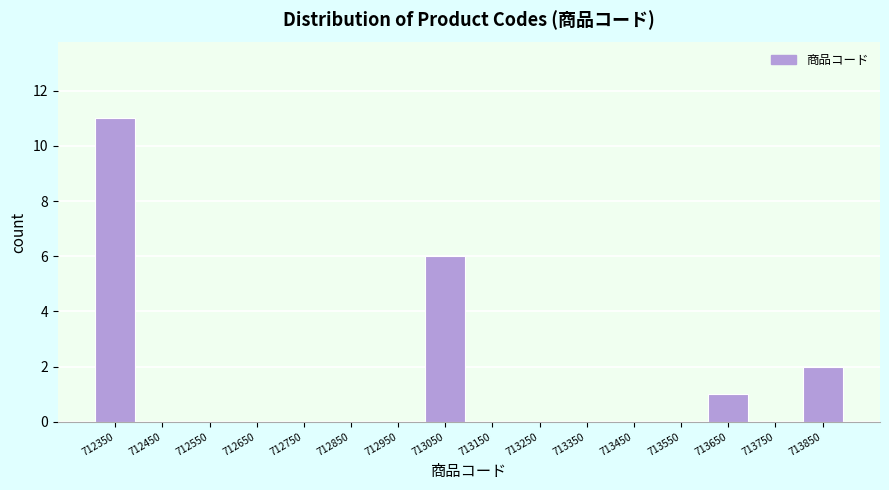

Reading right to left, extract all data points from this chart.

713850=2	713750=0	713650=1	713550=0	713450=0	713350=0	713250=0	713150=0	713050=6	712950=0	712850=0	712750=0	712650=0	712550=0	712450=0	712350=11